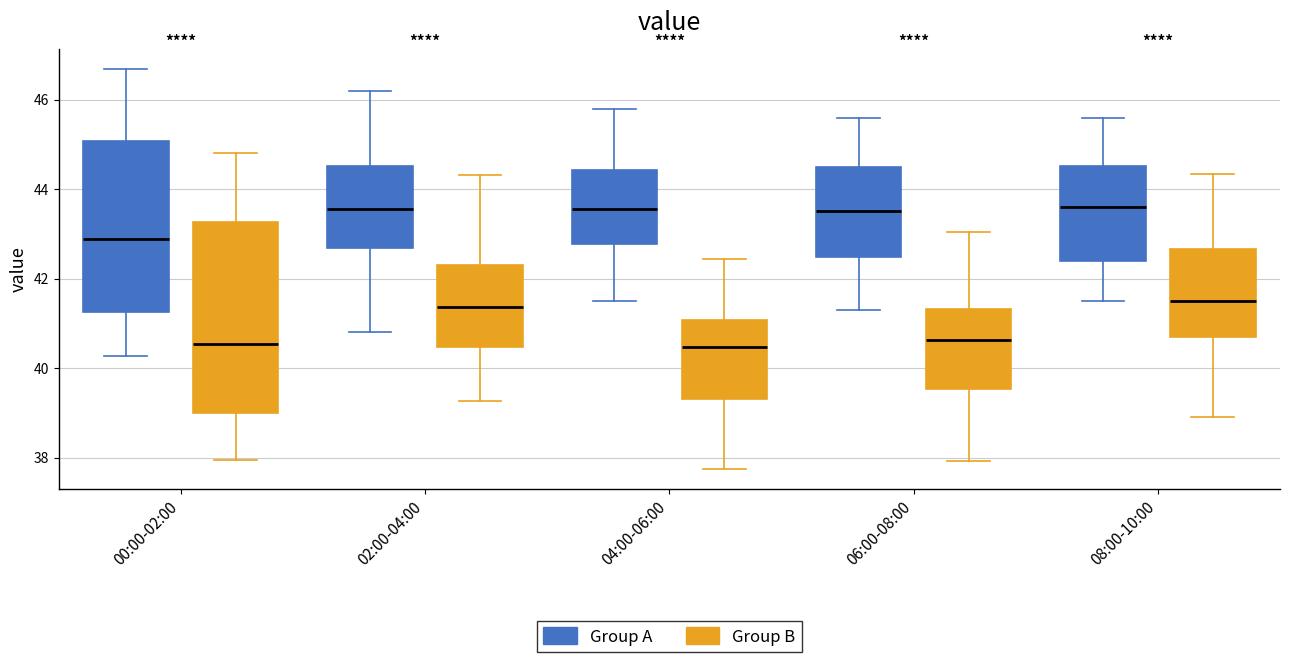

Reading left to right, read every box against the y-axis: the position of its median line, the range the box covers, and the ends of its whiskers. The values are not printed on the chart, so give them approximately, as read against the axis.

00:00-02:00 (Group A): median 42.8, box 41.2 to 45.0, whiskers 40.2 to 46.6
00:00-02:00 (Group B): median 40.6, box 39.0 to 43.2, whiskers 38.0 to 44.8
02:00-04:00 (Group A): median 43.6, box 42.6 to 44.6, whiskers 40.8 to 46.2
02:00-04:00 (Group B): median 41.4, box 40.4 to 42.4, whiskers 39.2 to 44.4
04:00-06:00 (Group A): median 43.6, box 42.8 to 44.4, whiskers 41.6 to 45.8
04:00-06:00 (Group B): median 40.4, box 39.4 to 41.0, whiskers 37.8 to 42.4
06:00-08:00 (Group A): median 43.6, box 42.4 to 44.6, whiskers 41.4 to 45.6
06:00-08:00 (Group B): median 40.6, box 39.6 to 41.4, whiskers 38.0 to 43.0
08:00-10:00 (Group A): median 43.6, box 42.4 to 44.6, whiskers 41.6 to 45.6
08:00-10:00 (Group B): median 41.6, box 40.6 to 42.6, whiskers 39.0 to 44.4